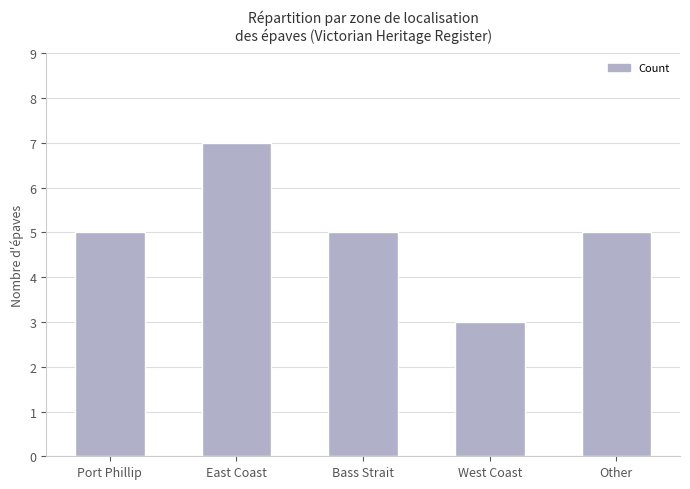

Which label corresponds to the largest value in the chart?

East Coast